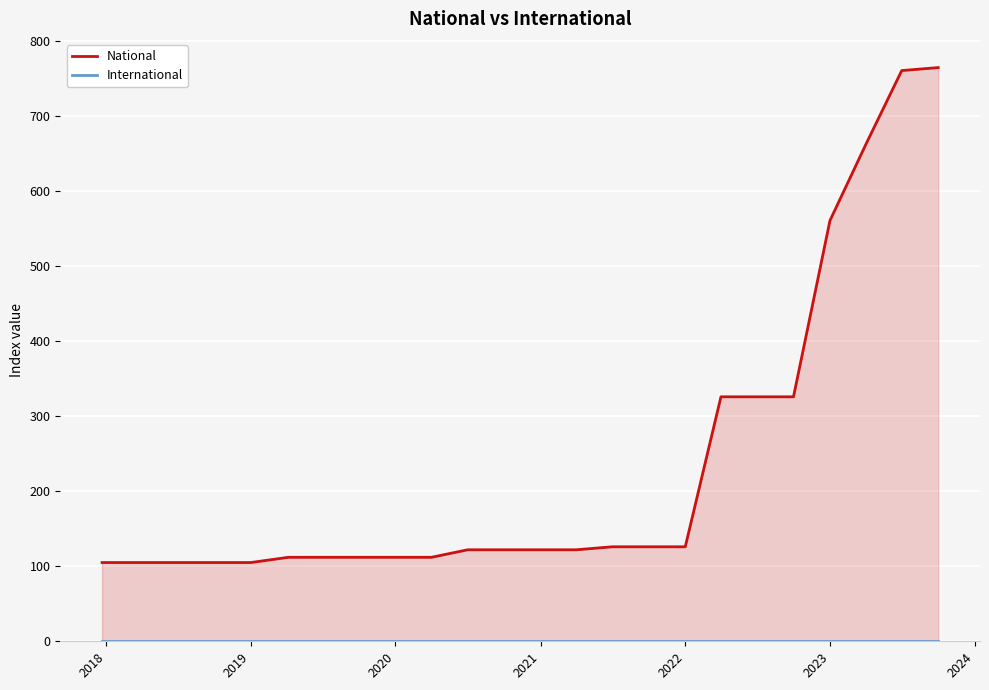

List the series in order of their peak value, lowest first.

International, National